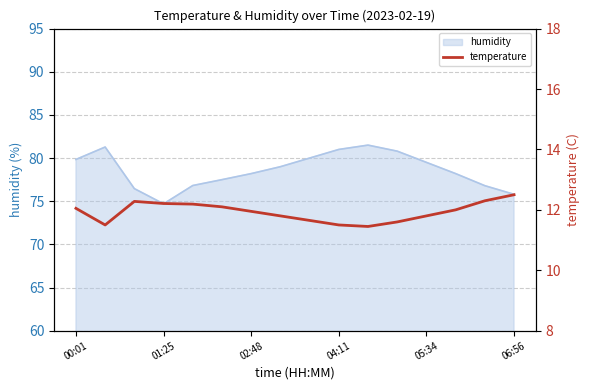

True or false: the data has more than 0 interior local peaks.

True